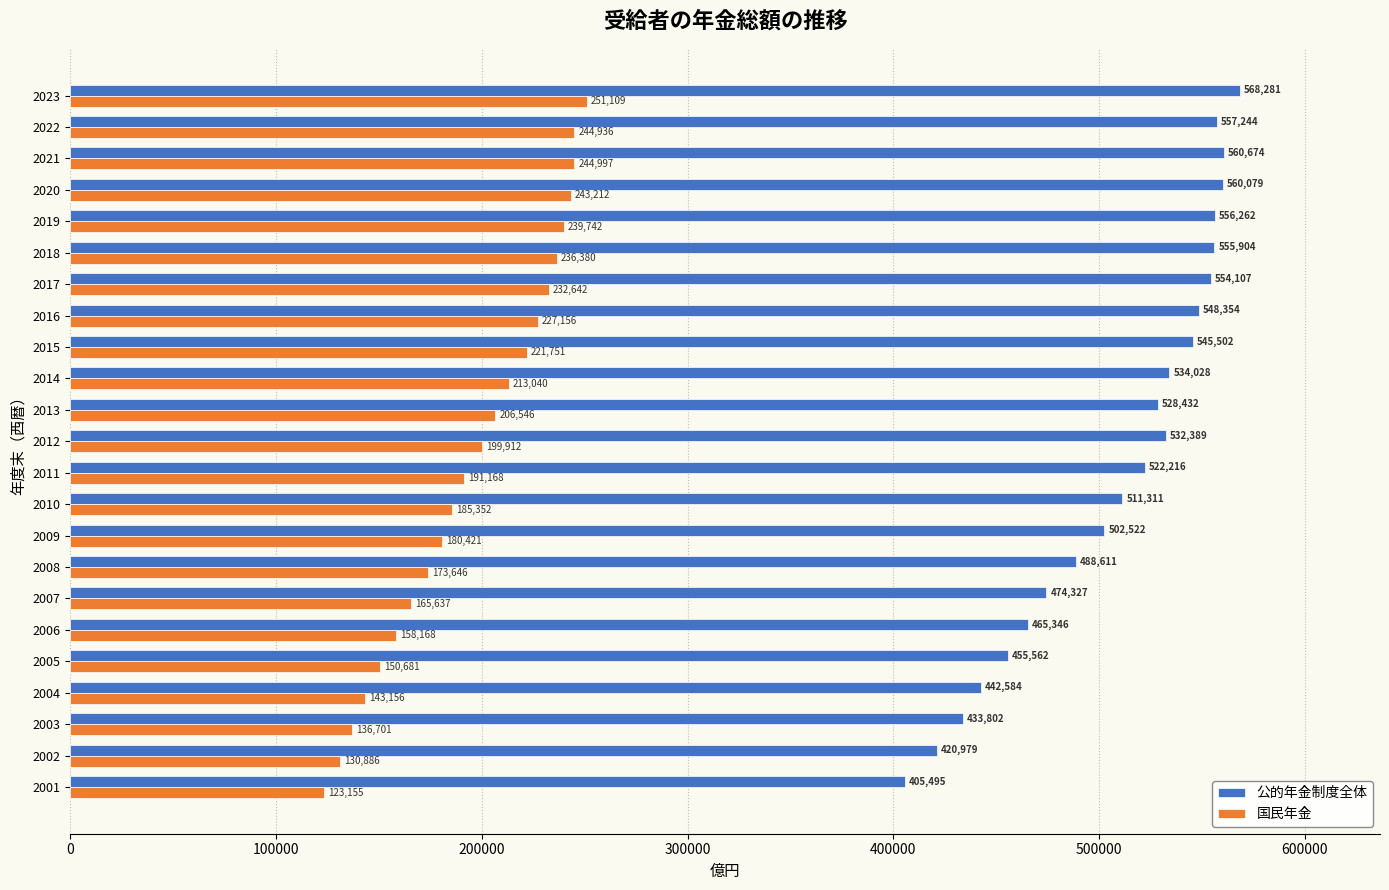

Which series has the largest total across all categories?

公的年金制度全体